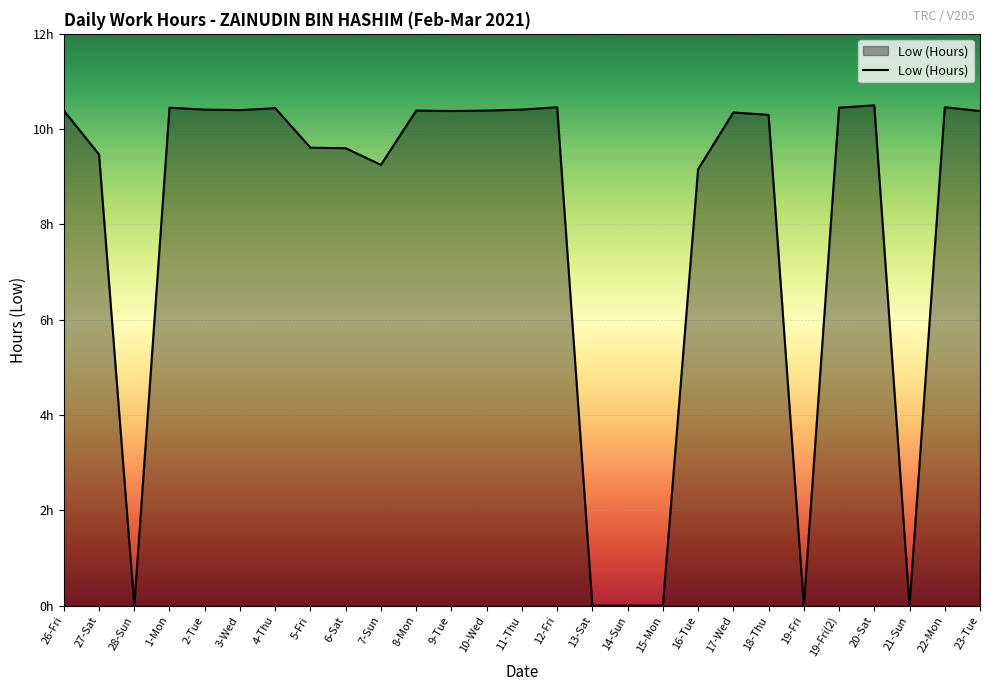

Does the chart display data point markers on the line(s)?

No